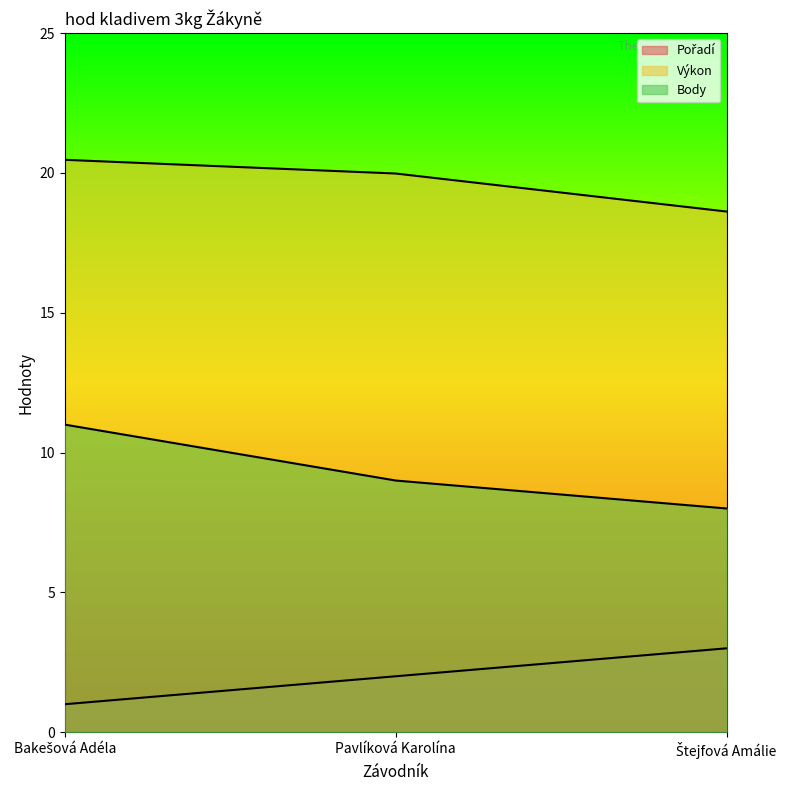

At which label is Výkon closest to 19?

Štejfová Amálie